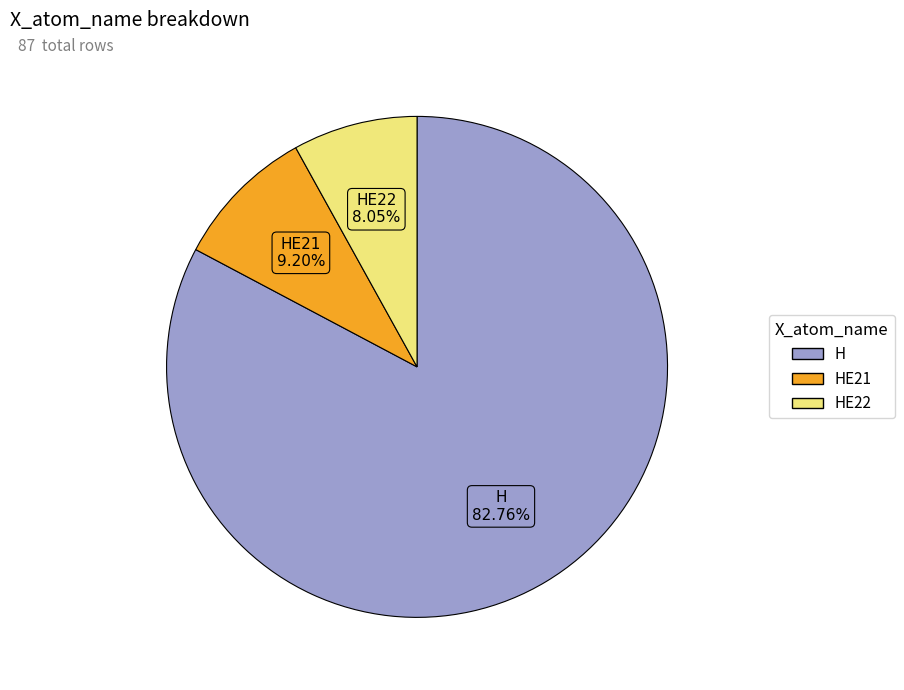

Does any single category account for the majority?

Yes